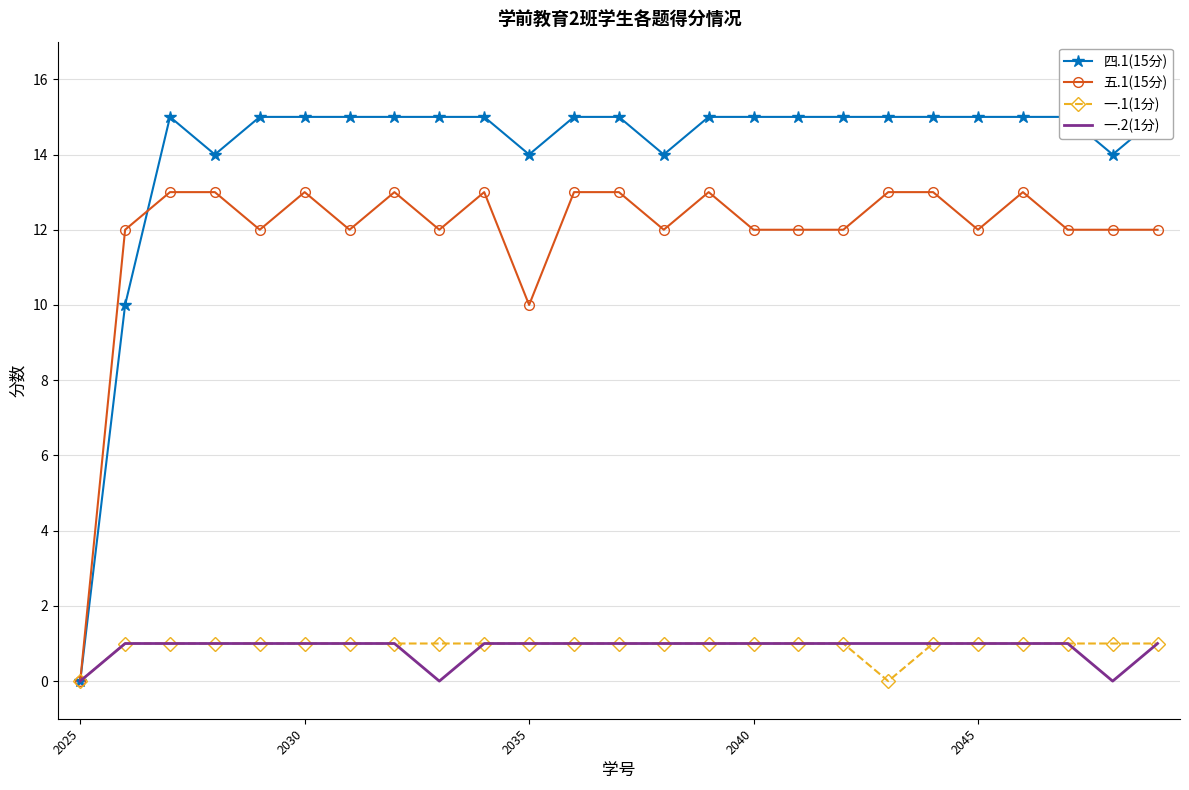

What is the maximum value shown in the chart?

15